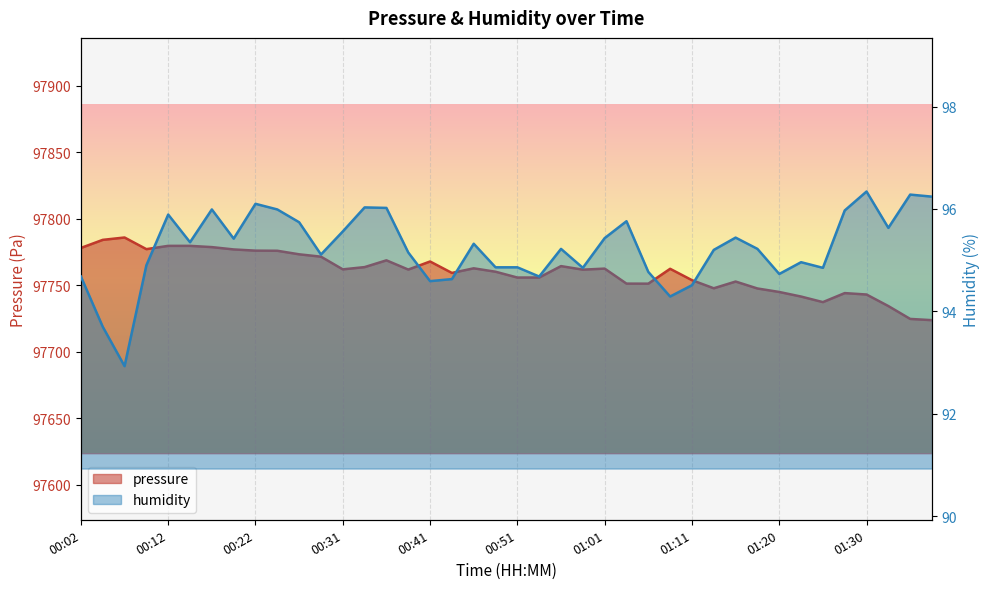

What is the maximum value shown in the chart?

97785.9